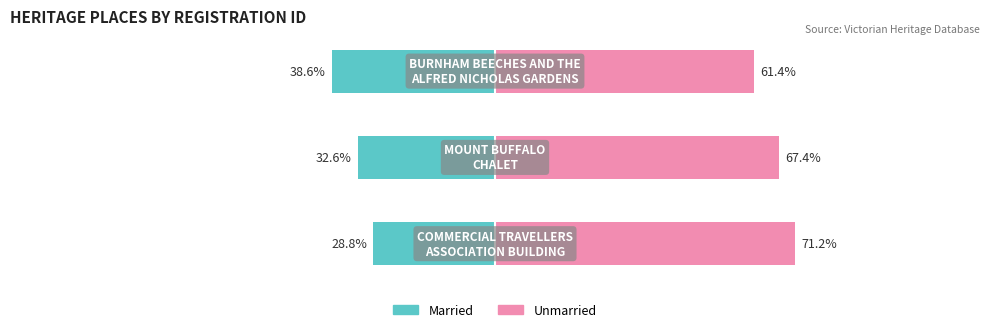

Reading right to left, what are all the values shown in this chart?

Married: 2=-38.6	1=-32.6	0=-28.8
Unmarried: 2=61.4	1=67.4	0=71.2